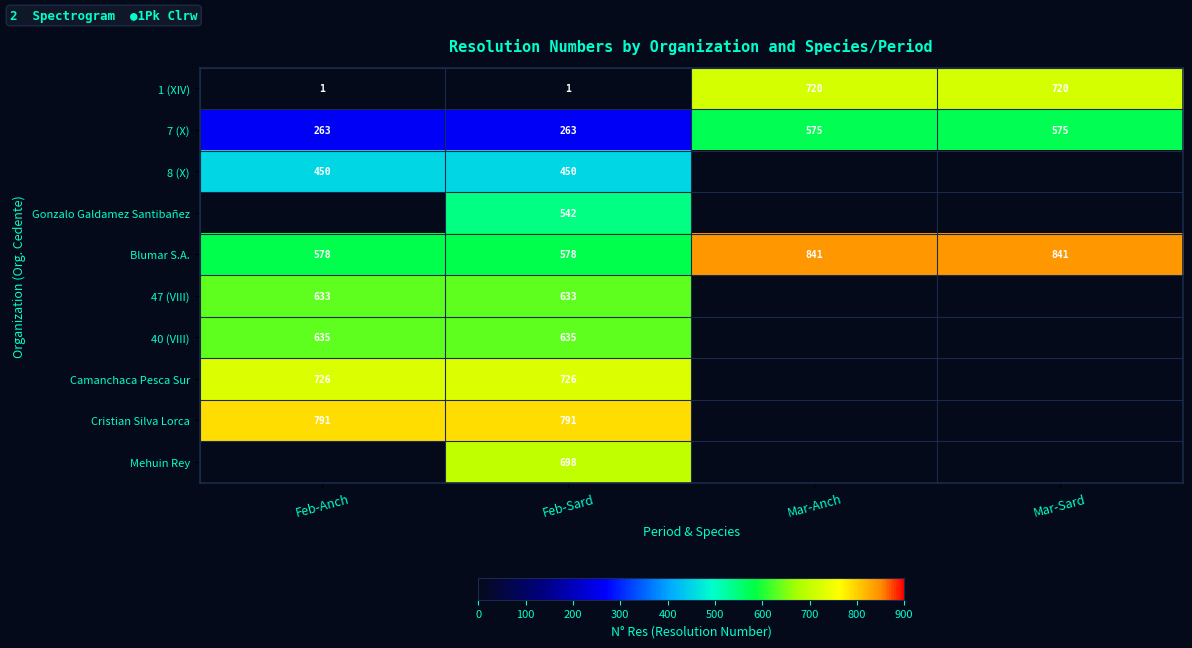

What is the total value across all series at Feb-Sard?

5317